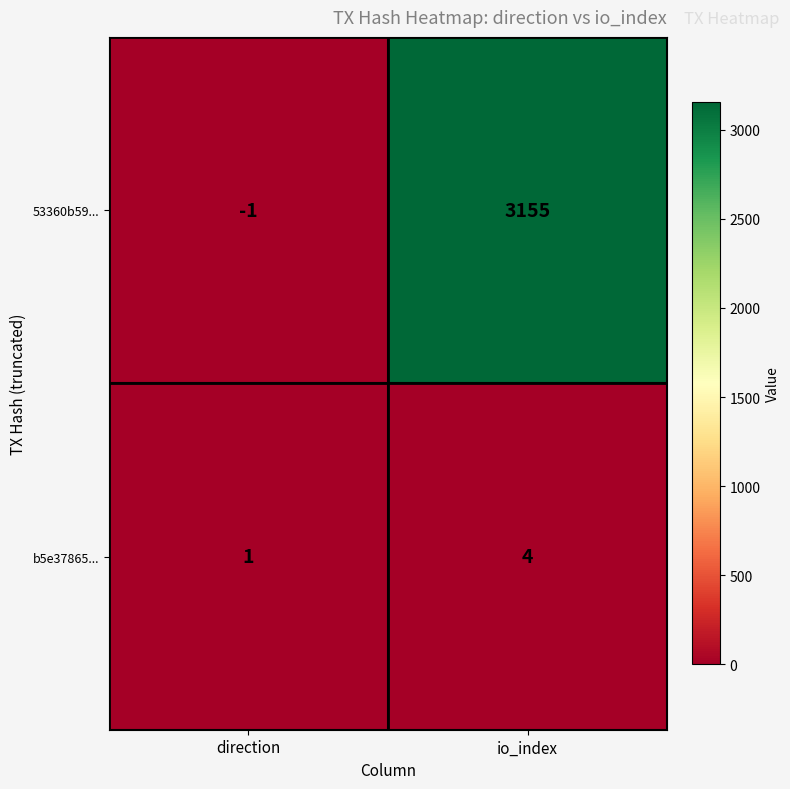

At which category does the chart reach its minimum across all series?

direction